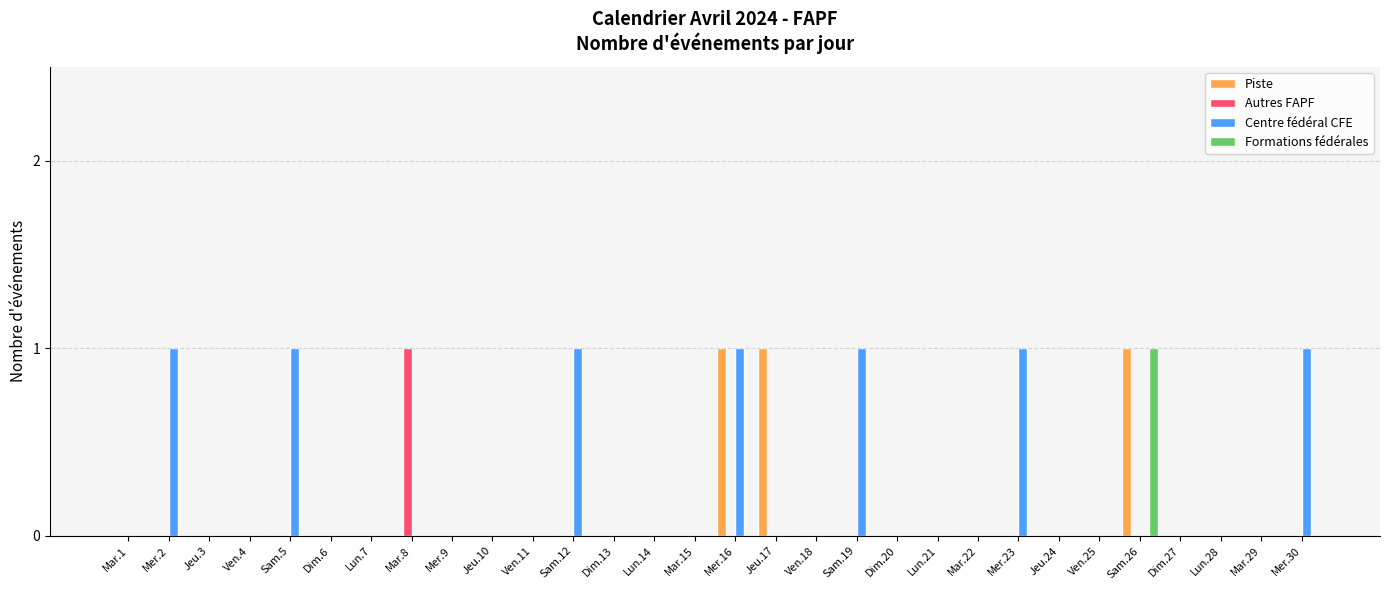

What is the maximum value for Formations fédérales?

1